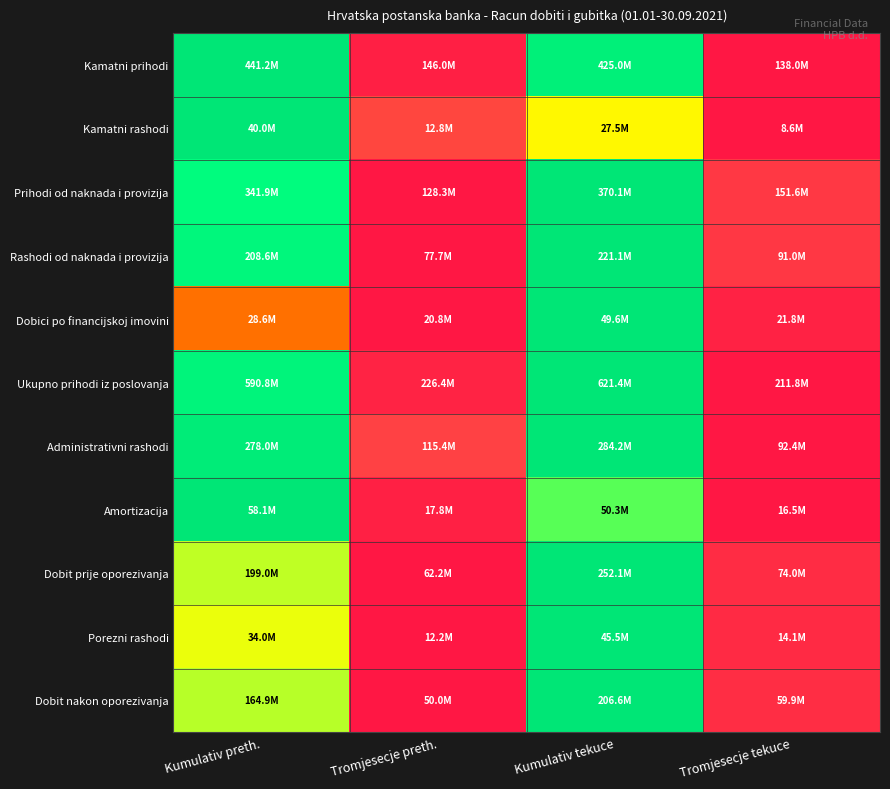

Between Kumulativ tekuce and Tromjesecje preth., which is larger?

Kumulativ tekuce